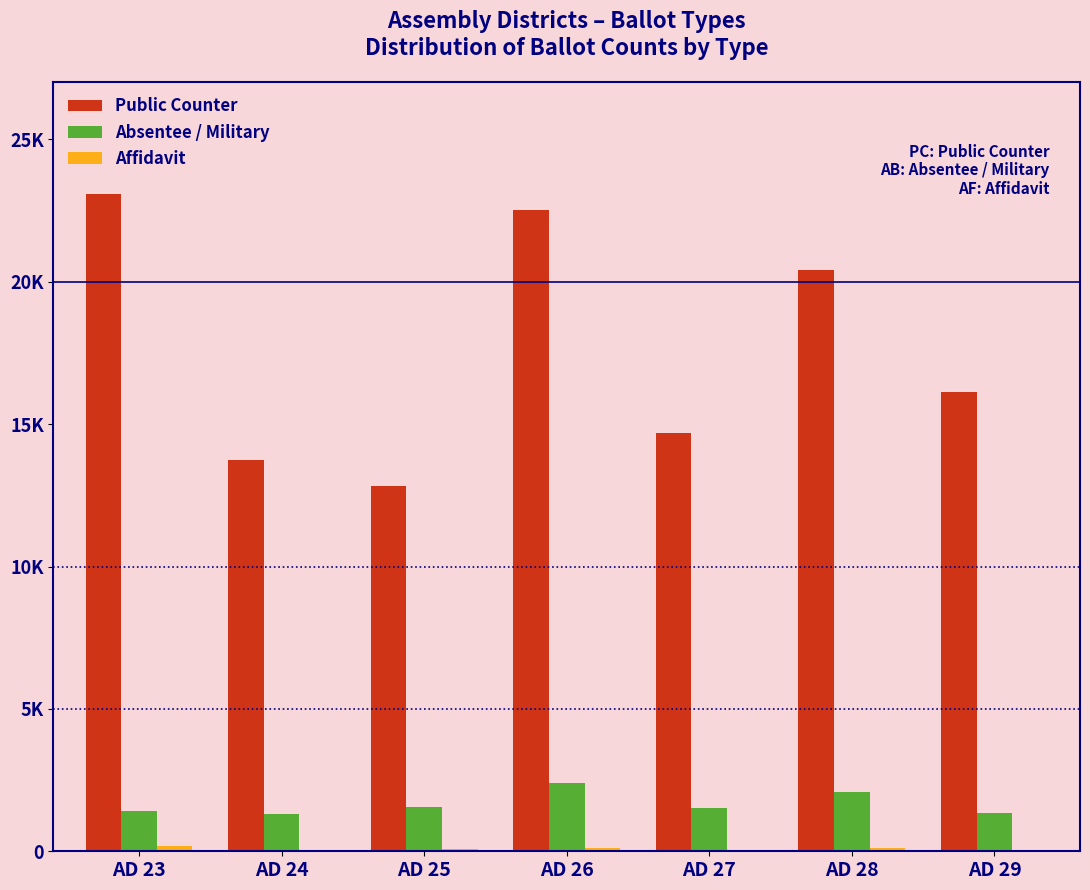

Are the bars grouped side by side (vs. stacked)?

Yes